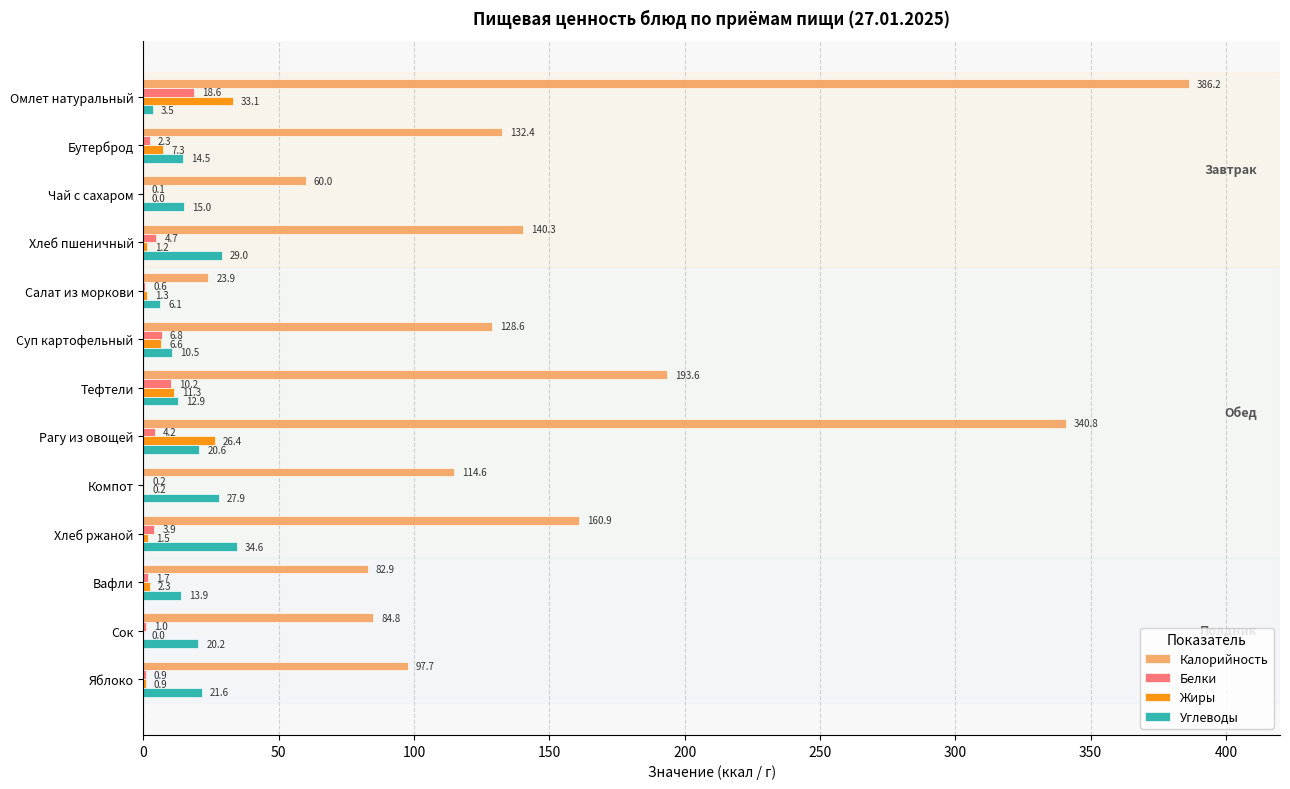

At which label does Белки reach its peak?

Омлет натуральный